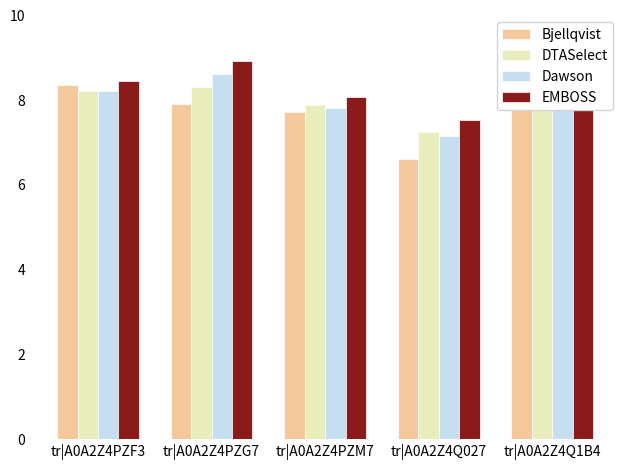

What is the total value across all series at tr|A0A2Z4Q027?

28.5